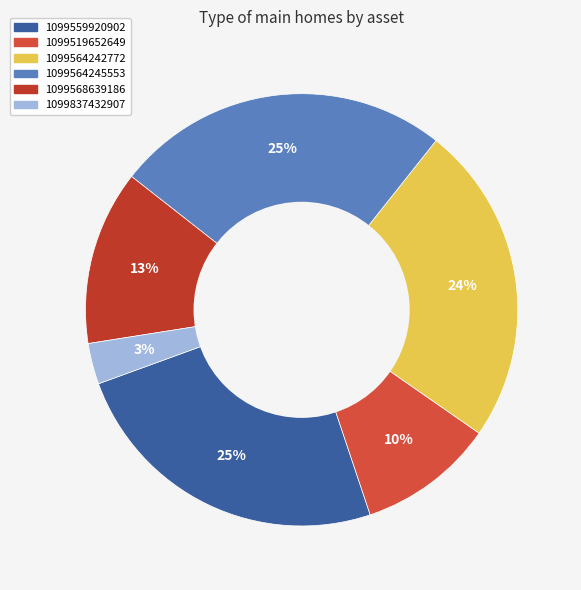

The 1099519652649 slice represents 21% of the pie. True or false?

False